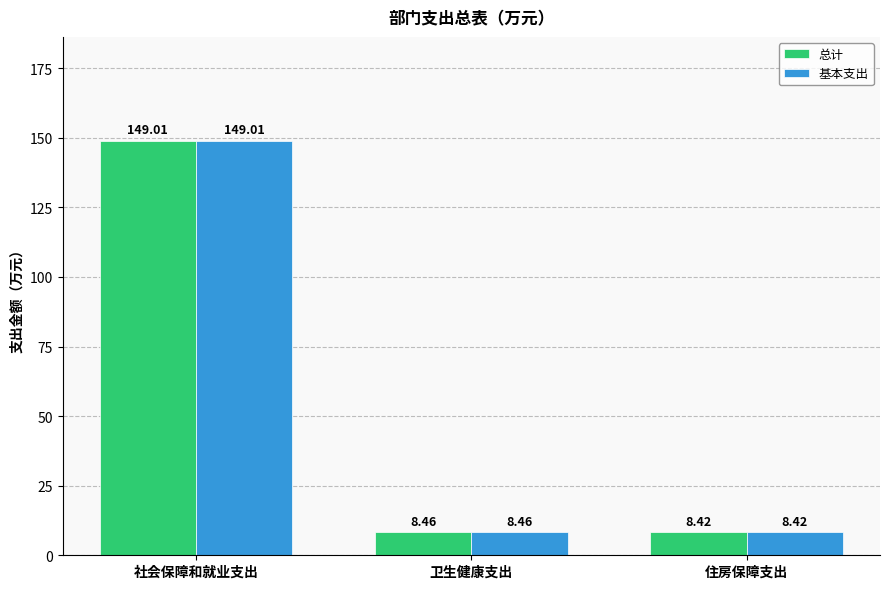

Which category has the lowest value across all series?

住房保障支出